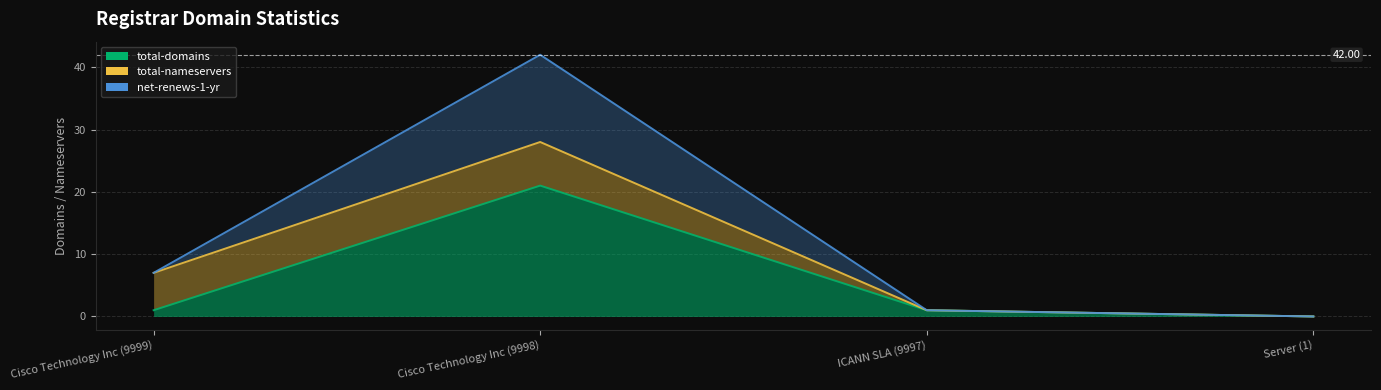

What is the label of the 1st point from the right?

Server (1)